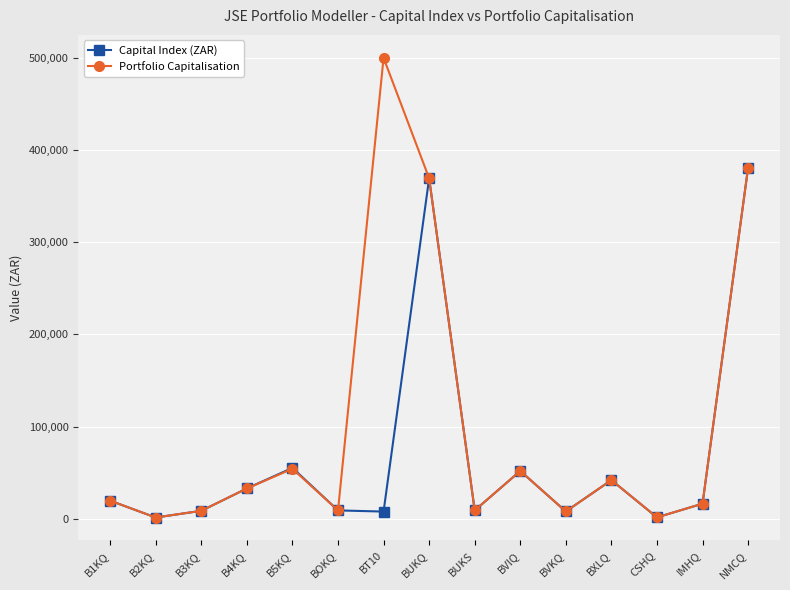

What is the total value across all series at B3KQ?

17230.0